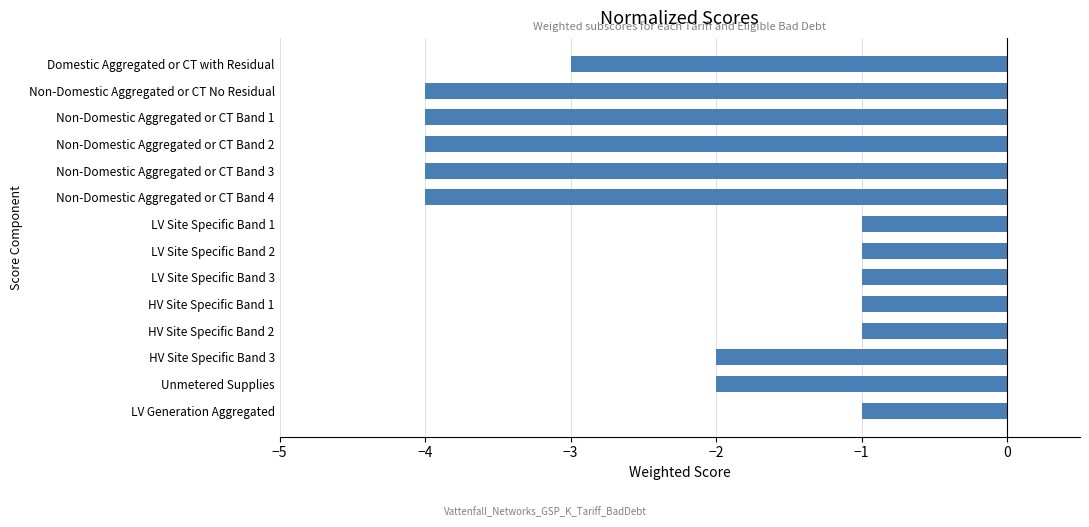

Between HV Site Specific Band 2 and Unmetered Supplies, which is larger?

HV Site Specific Band 2